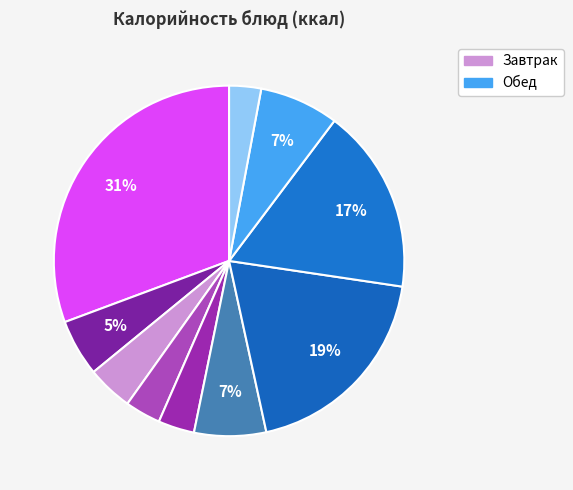

How many segments does this pie chart have?

10